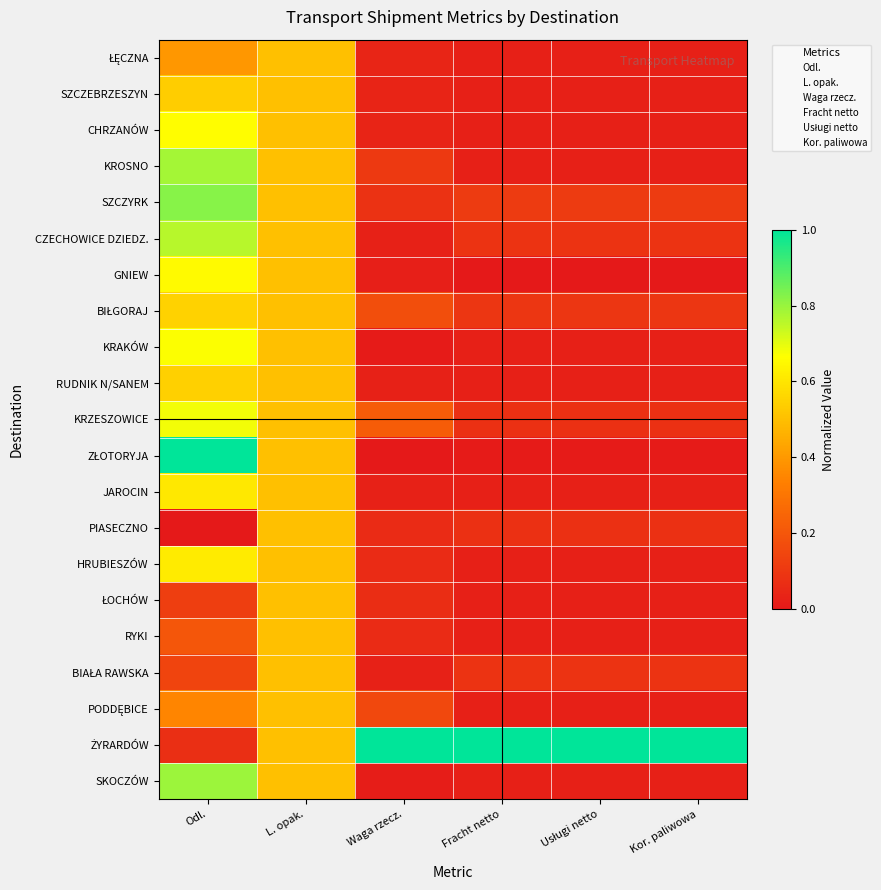

At which category does the chart reach its minimum across all series?

Fracht netto